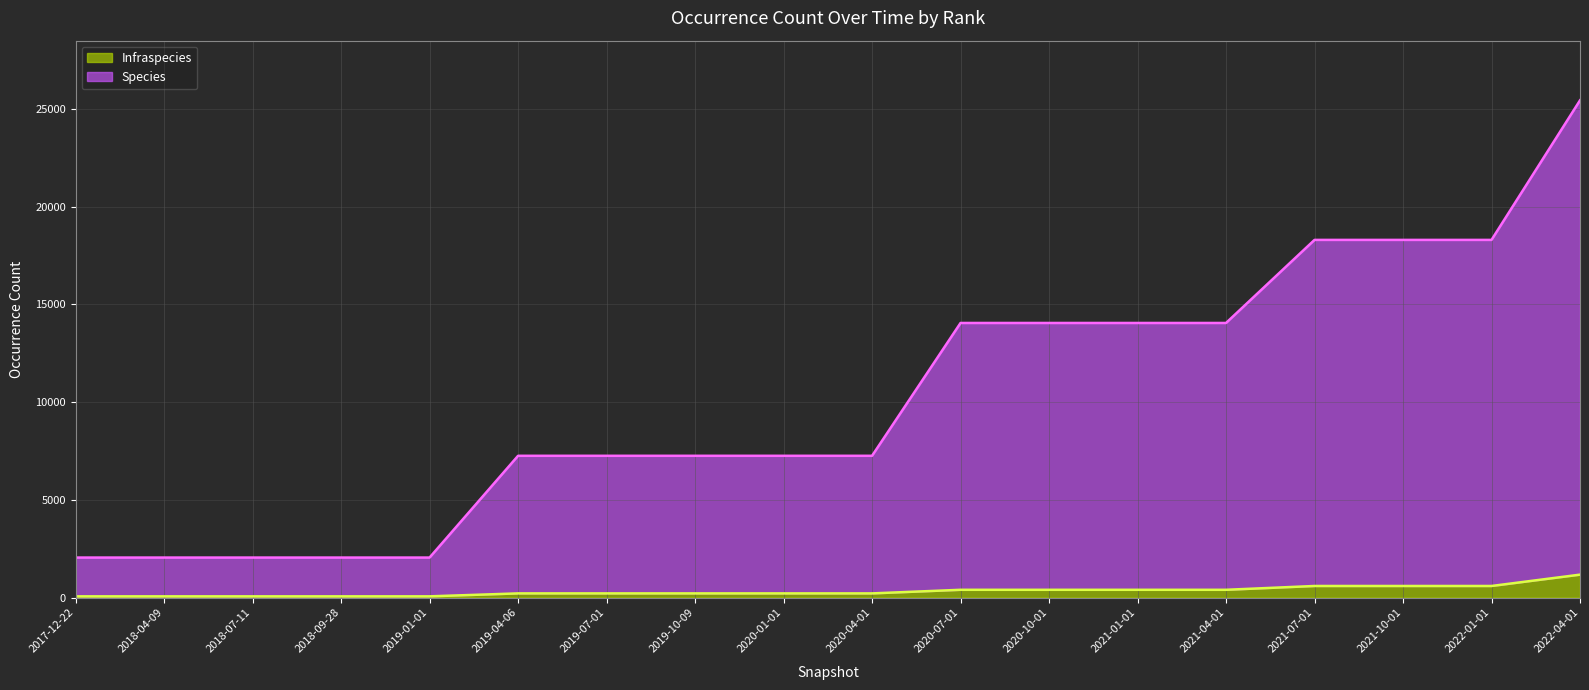

At which category is the sum across all series the highest?

2022-04-01